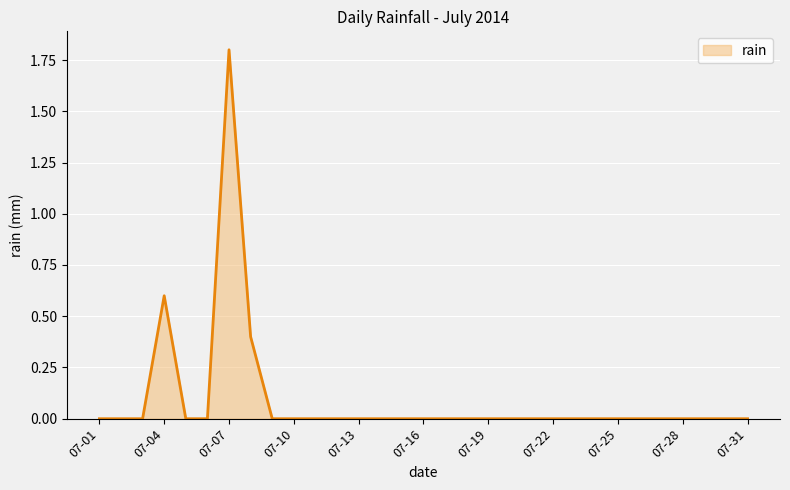

What is the difference between the maximum and minimum values?

1.8